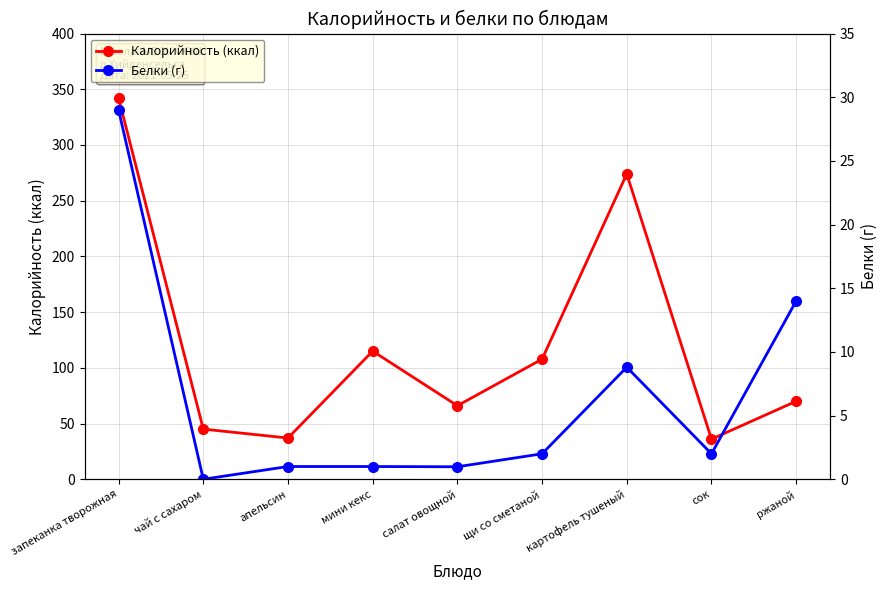

Rank the series by their average value, from lowest to highest.

Белки (г), Калорийность (ккал)